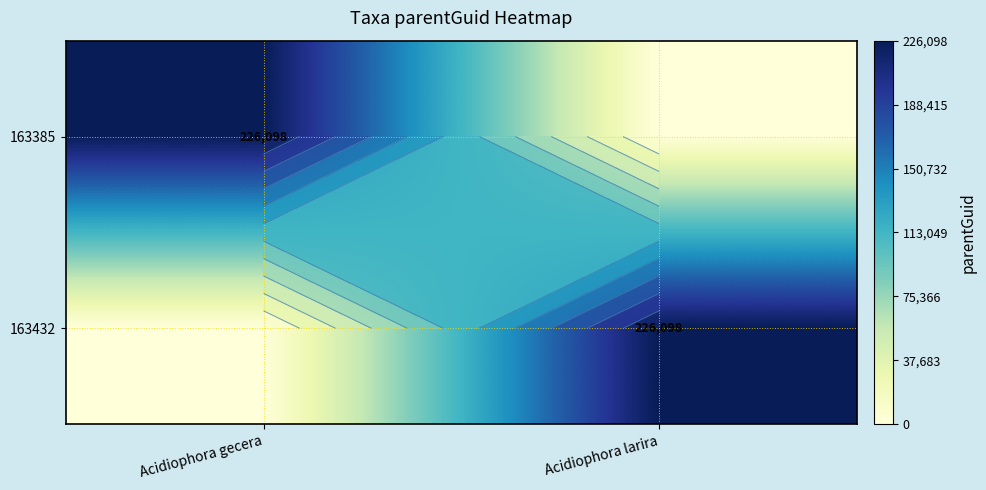

Which series has the largest total across all categories?

163385